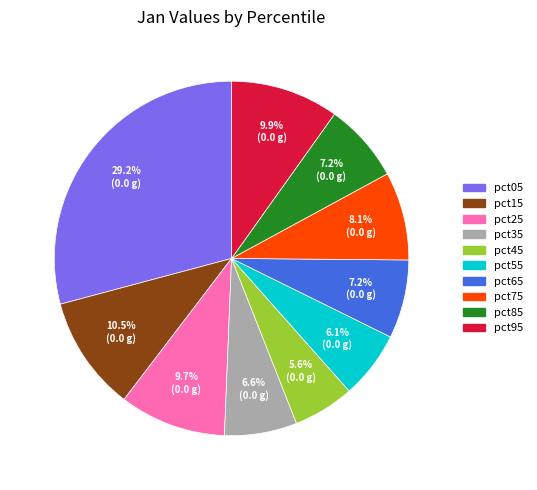

Which category has the biggest portion of the pie?

pct05